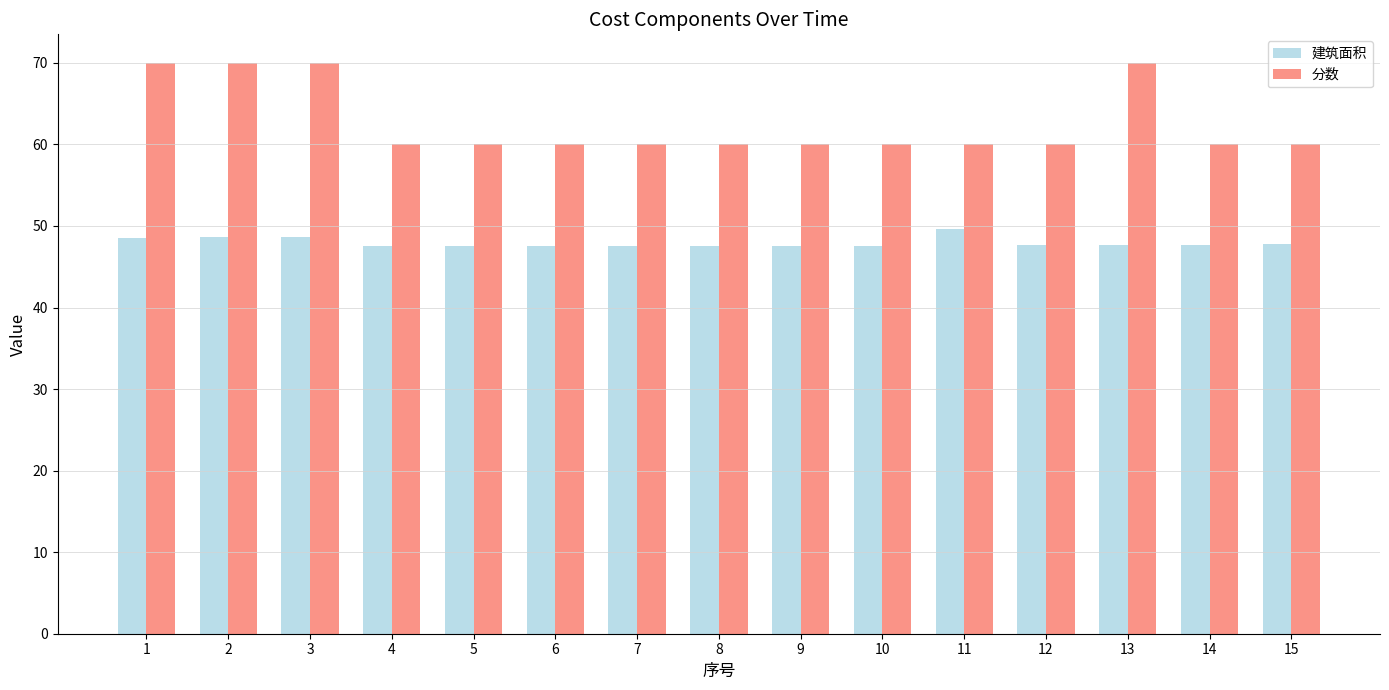

The value of 分数 at 6 is 60.0. True or false?

True